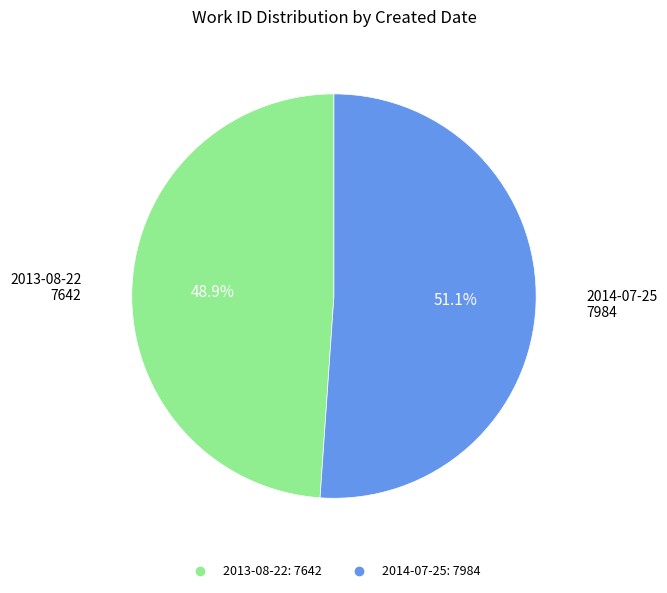

Which category has the biggest portion of the pie?

2014-07-25